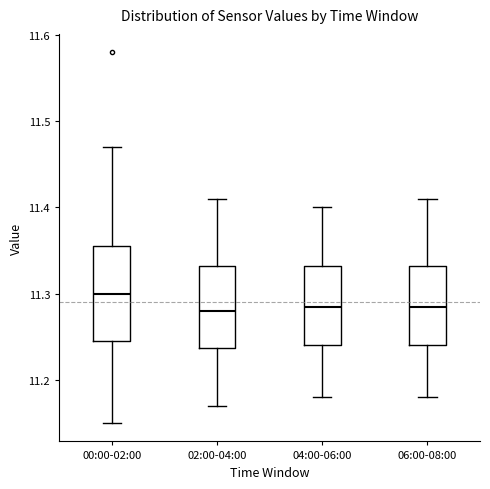

Reading left to right, read every box against the y-axis: the position of its median line, the range the box covers, and the ends of its whiskers. The values are not printed on the chart, so give them approximately, as read against the axis.

00:00-02:00: median 11.30, box 11.25 to 11.36, whiskers 11.15 to 11.47
02:00-04:00: median 11.28, box 11.24 to 11.33, whiskers 11.17 to 11.41
04:00-06:00: median 11.29, box 11.24 to 11.33, whiskers 11.18 to 11.40
06:00-08:00: median 11.29, box 11.24 to 11.33, whiskers 11.18 to 11.41